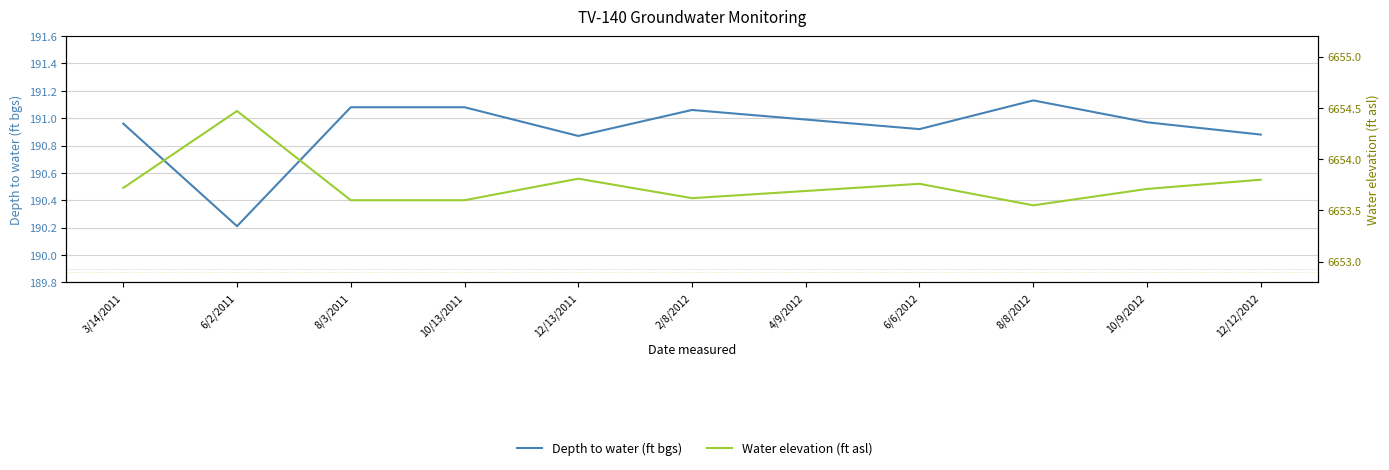

Reading left to right, extract all data points from this chart.

Depth to water (ft bgs): 3/14/2011=191.0	6/2/2011=190.2	8/3/2011=191.1	10/13/2011=191.1	12/13/2011=190.9	2/8/2012=191.1	4/9/2012=191.0	6/6/2012=190.9	8/8/2012=191.1	10/9/2012=191.0	12/12/2012=190.9
Water elevation (ft asl): 3/14/2011=6653.7	6/2/2011=6654.5	8/3/2011=6653.6	10/13/2011=6653.6	12/13/2011=6653.8	2/8/2012=6653.6	4/9/2012=6653.7	6/6/2012=6653.8	8/8/2012=6653.6	10/9/2012=6653.7	12/12/2012=6653.8